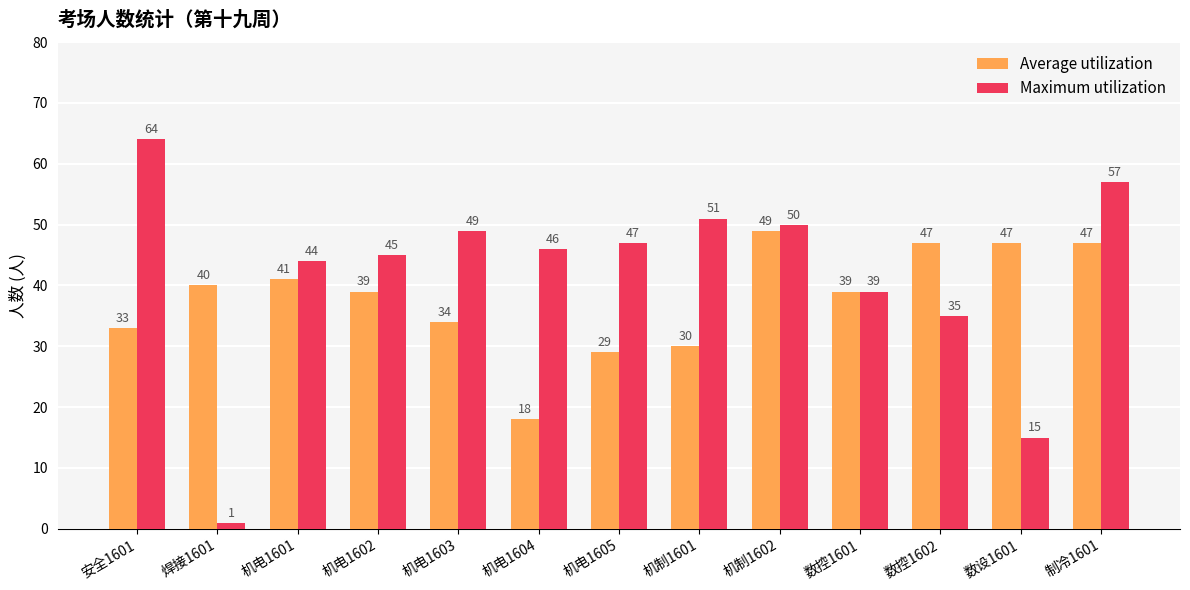

What is the minimum value shown in the chart?

1